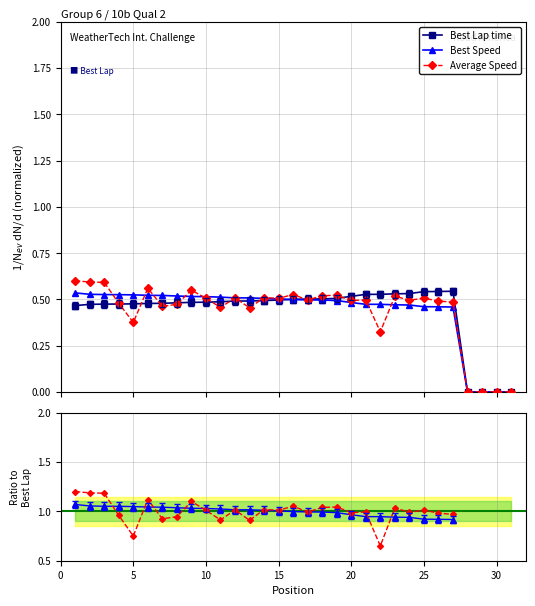

What are all the series names shown in the legend?

Best Lap time, Best Speed, Average Speed